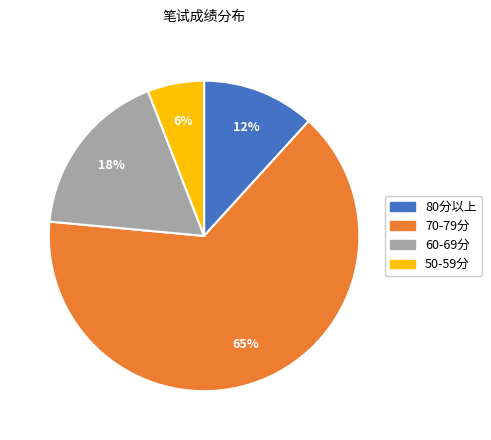

To the nearest percent, what is the average slice percentage?

25%